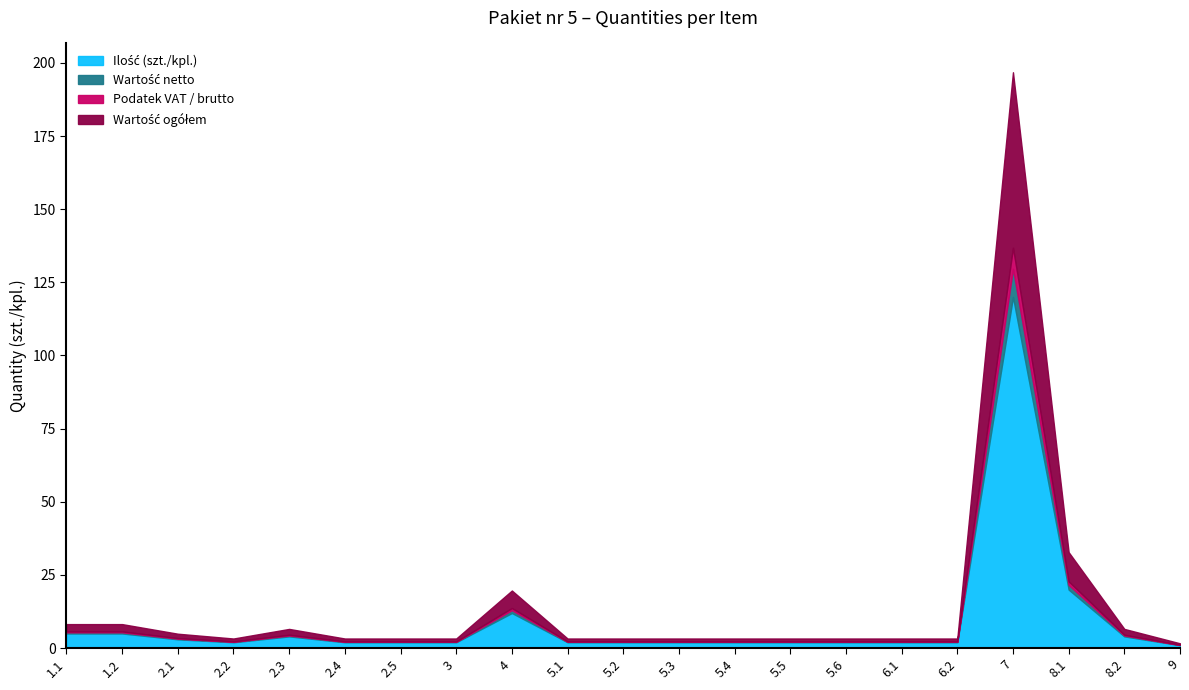

At how many categories does at least one series exceed 41?

1